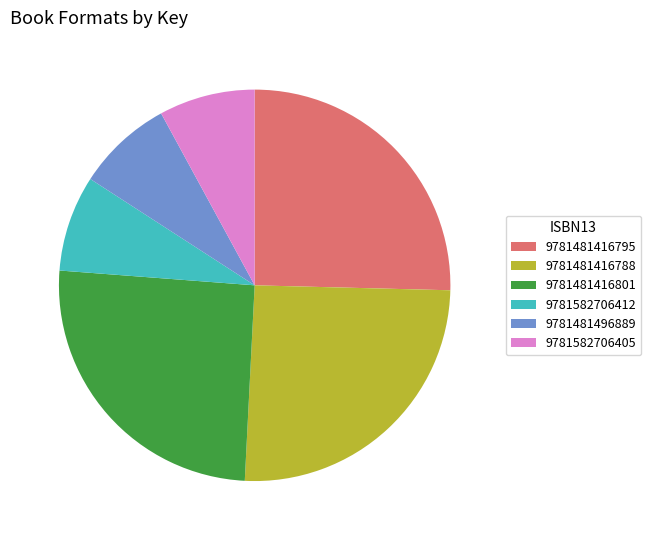

How many segments does this pie chart have?

6